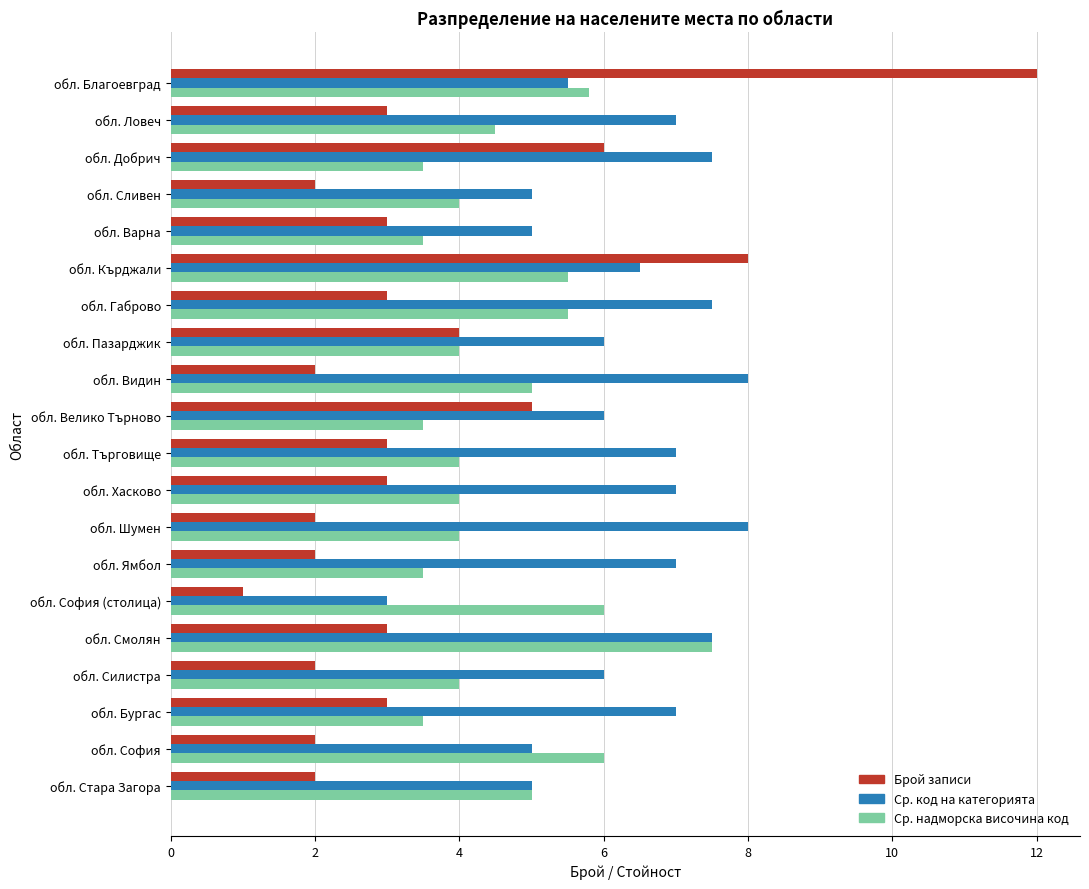

Between обл. Кърджали and обл. Пазарджик, which series saw the biggest shift?

Брой записи